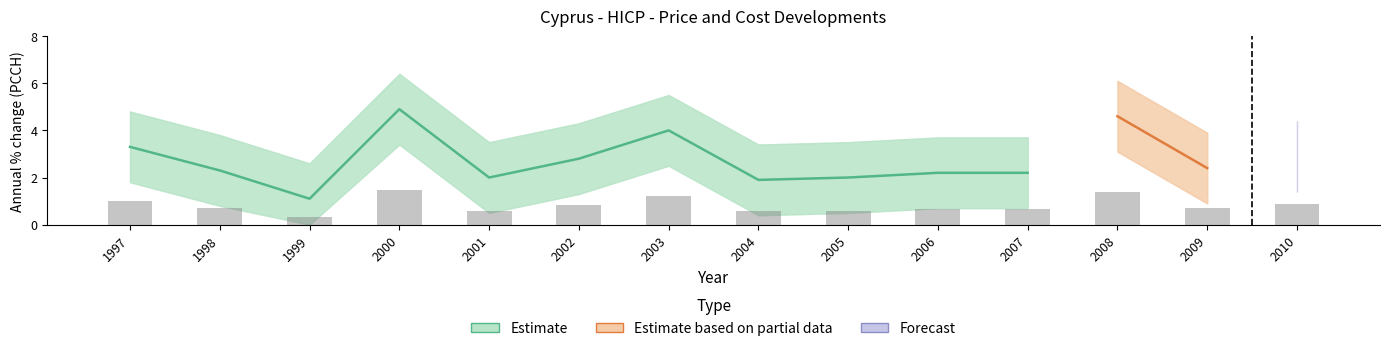

Which label corresponds to the largest value in the chart?

2000